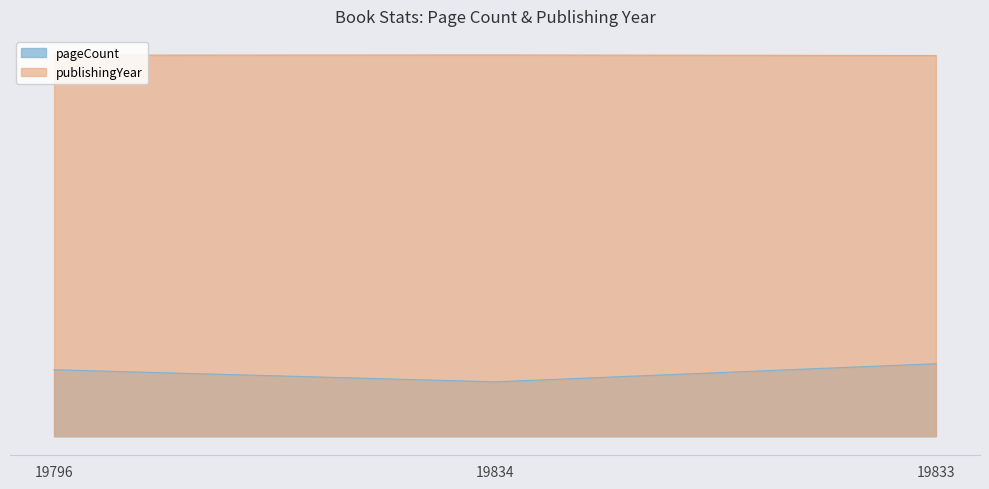

True or false: publishingYear has a value of 1206 at 19833.

False